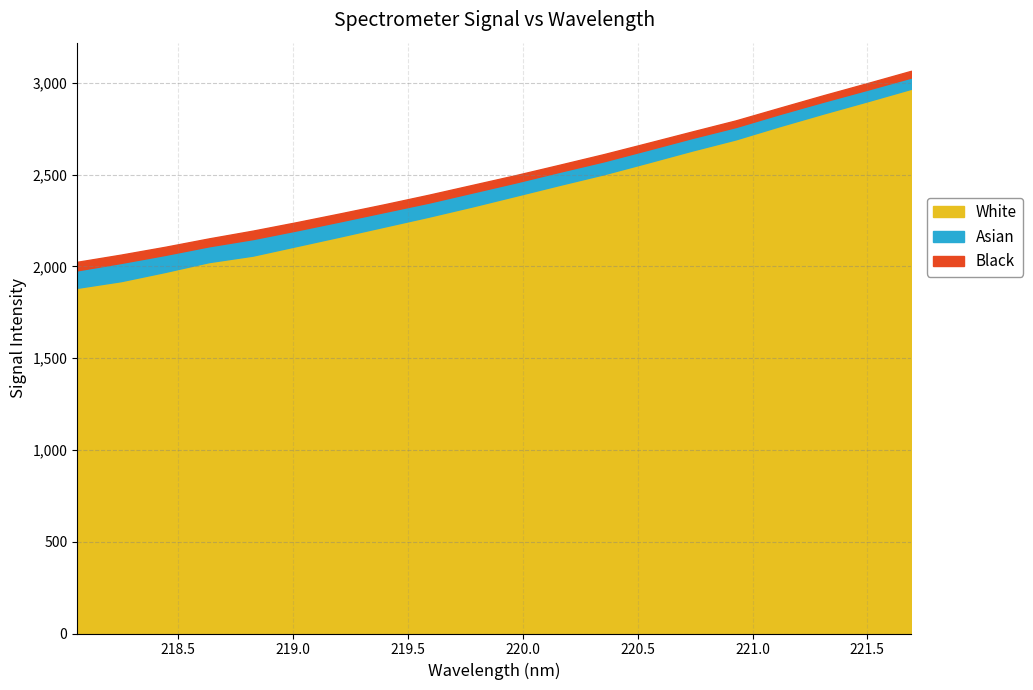

Which category has the lowest value across all series?

218.0596